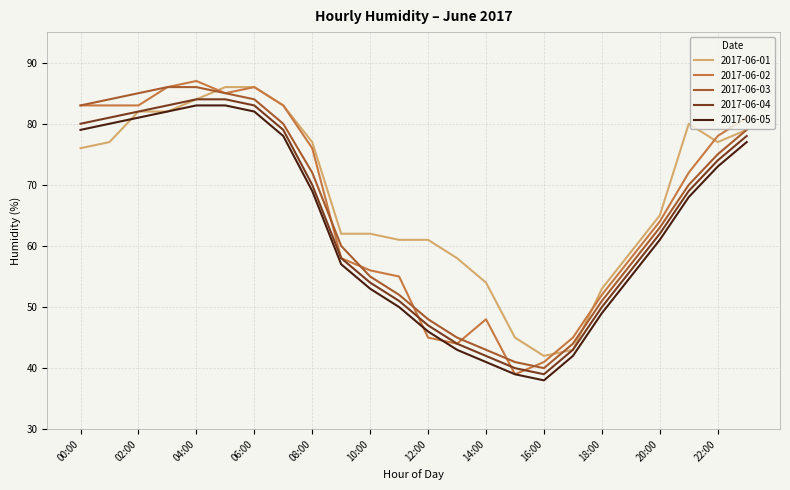

List the series in order of their overall mean, lowest first.

2017-06-05, 2017-06-04, 2017-06-03, 2017-06-02, 2017-06-01